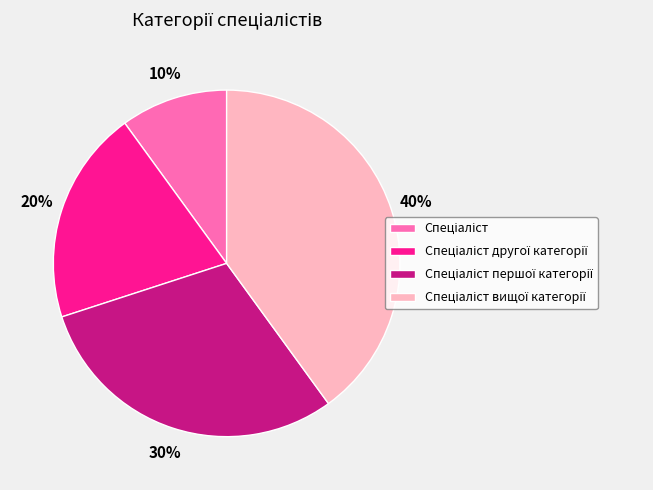

To the nearest percent, what is the difference between the largest and smallest slice percentages?

30%